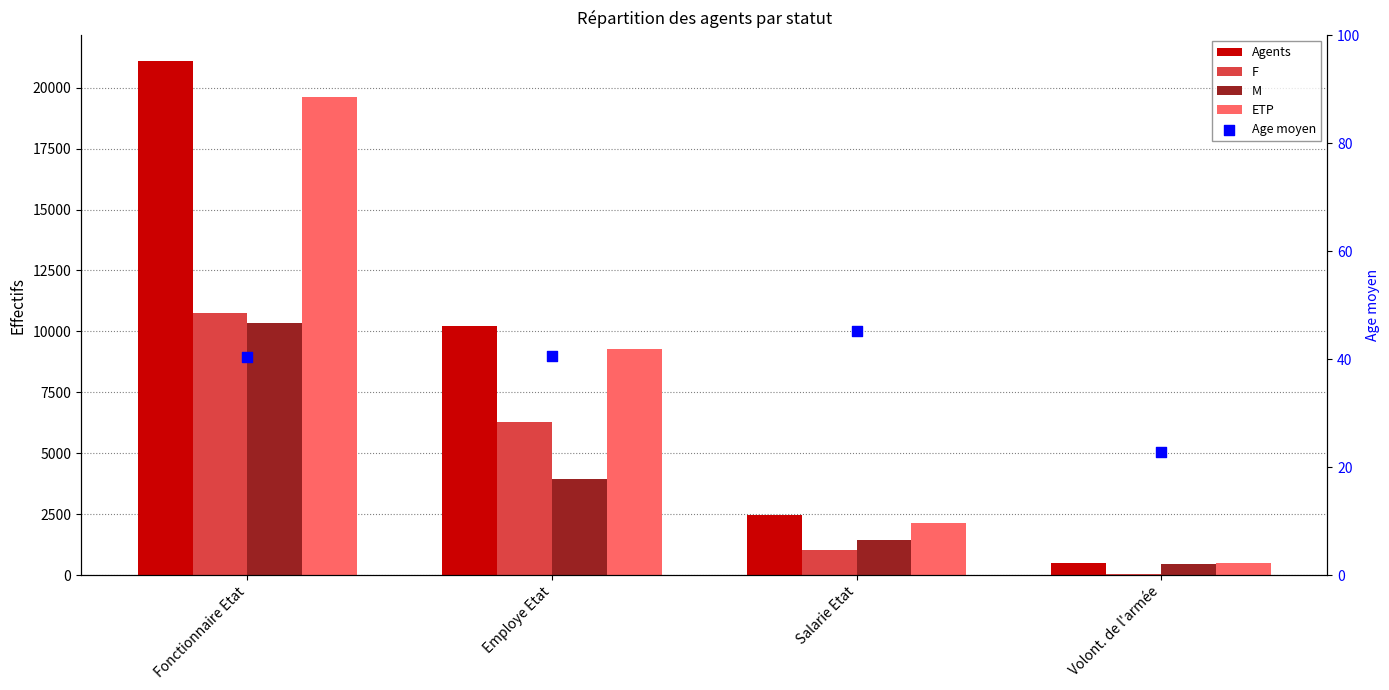

At which category is the sum across all series the highest?

Fonctionnaire Etat